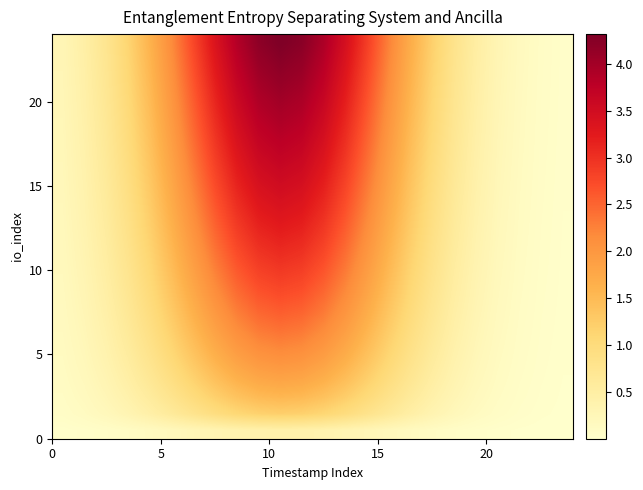

At how many categories does at least one series exceed 1?

15